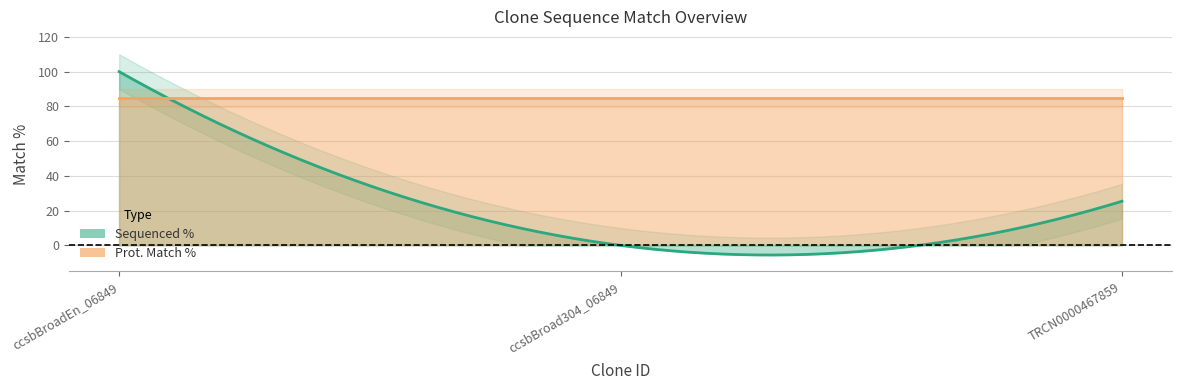

The value of Sequenced % at ccsbBroadEn_06849 is 33.1. True or false?

False